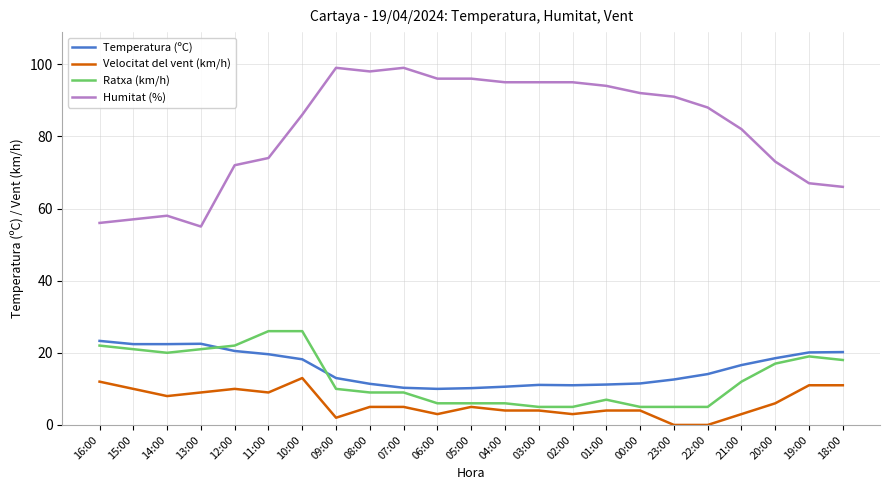

What is the maximum value shown in the chart?

99.0